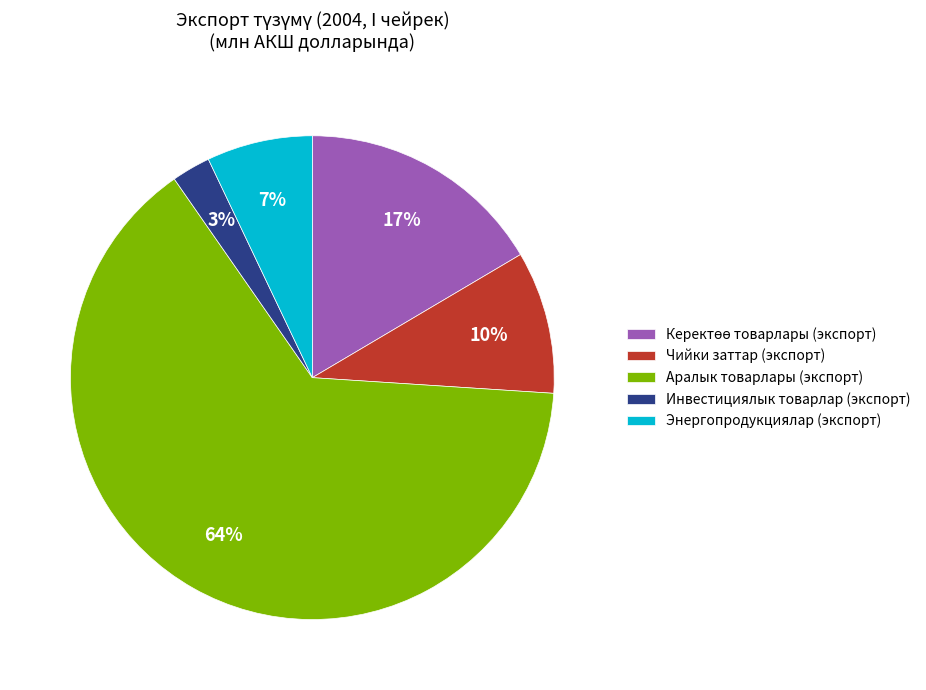

To the nearest percent, what is the average slice percentage?

20%